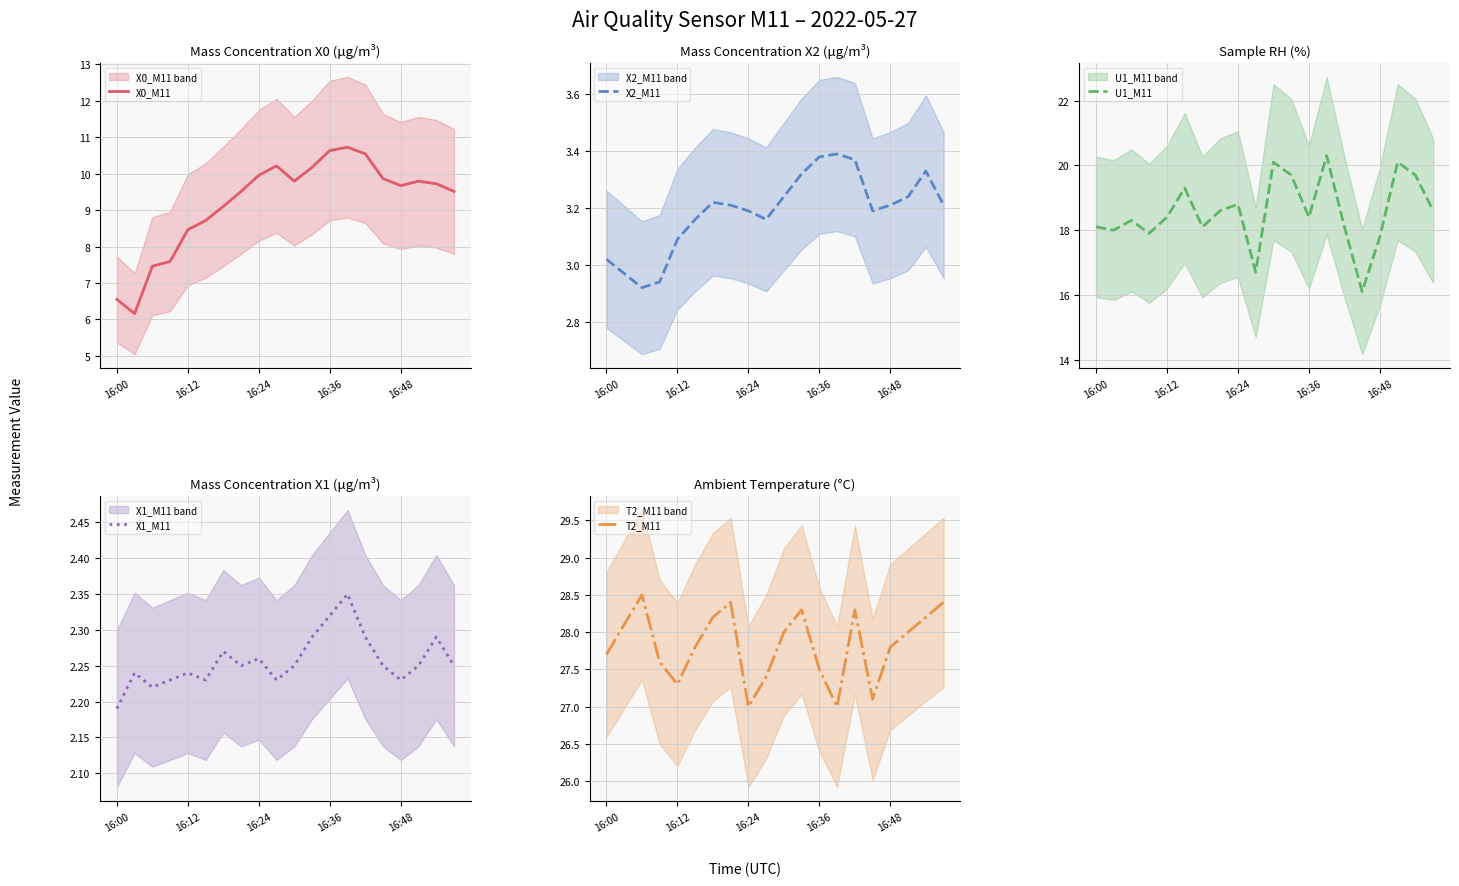

True or false: X2_M11 and X1_M11 cross at least once.

False